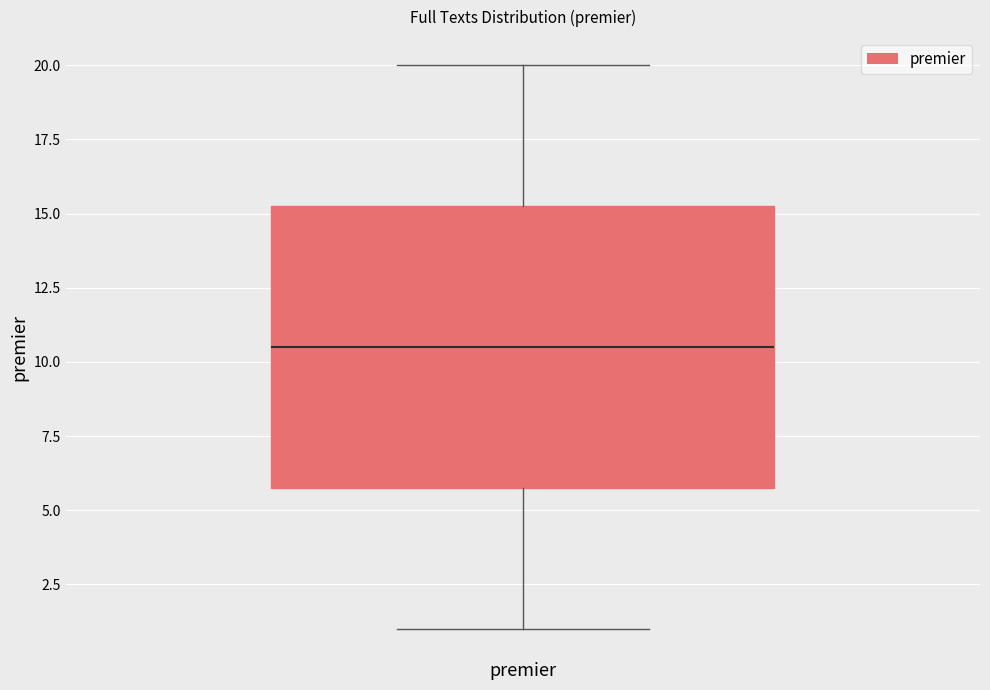

Read this box plot against the y-axis: the position of the median line, the range covered by the box, and the ends of both whiskers. The values are not printed on the chart, so give them approximately, as read against the axis.

median 10.5, box 6.0 to 15.5, whiskers 1.0 to 20.0